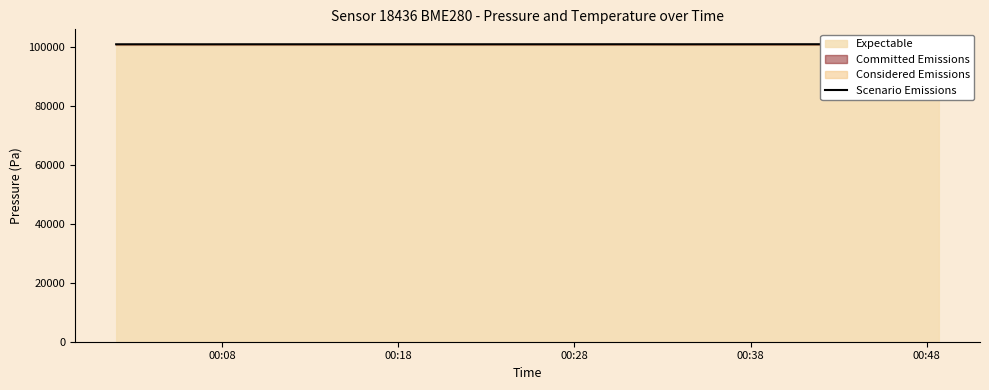

What is the difference between the maximum and minimum values?

28.0